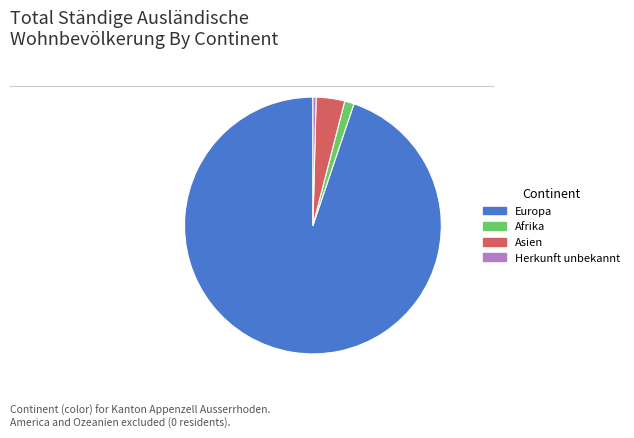

Which category accounts for the majority?

Europa